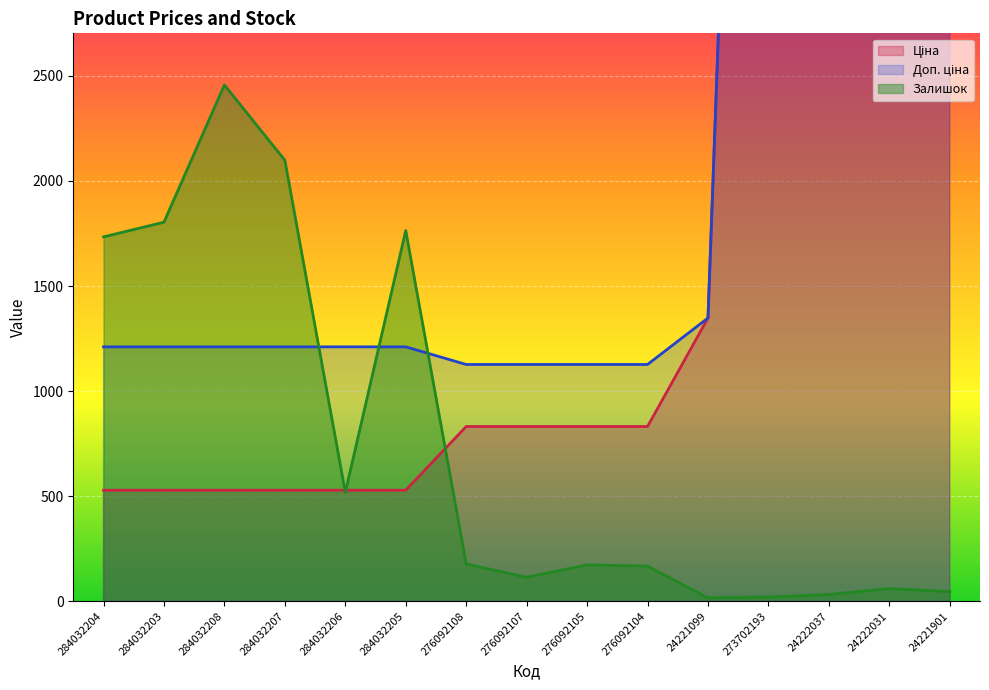

True or false: Залишок has a value of 36.8 at 24222031.

False